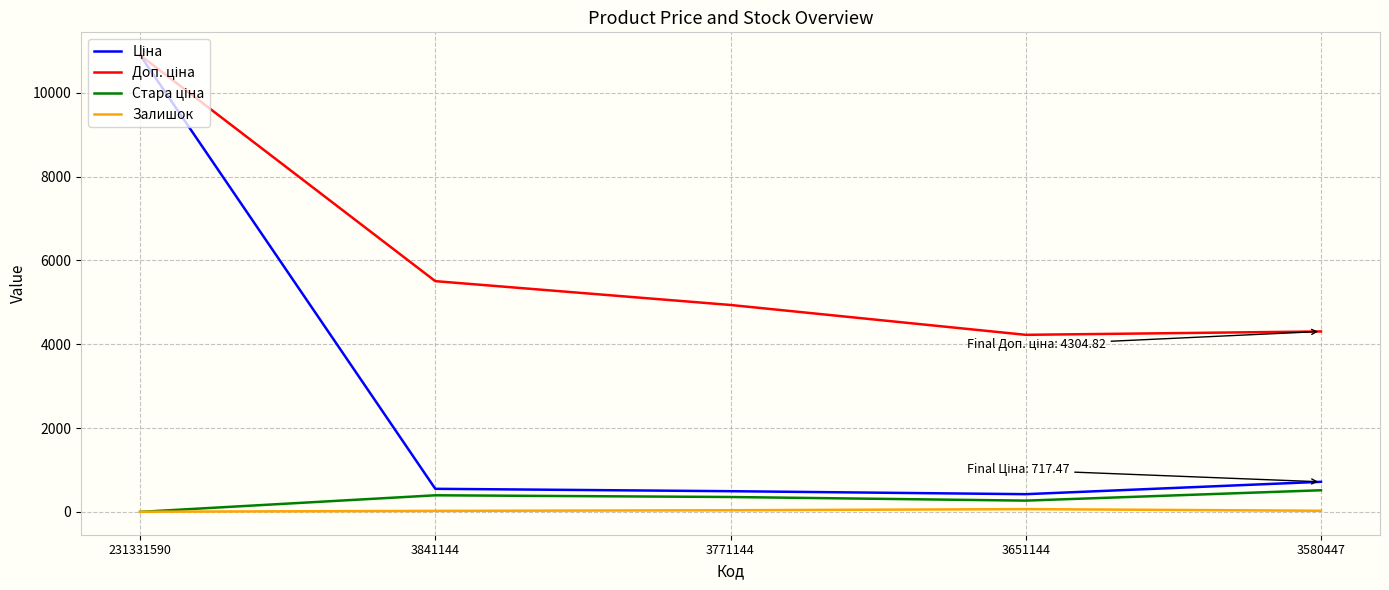

What is the minimum value for Залишок?

4.0